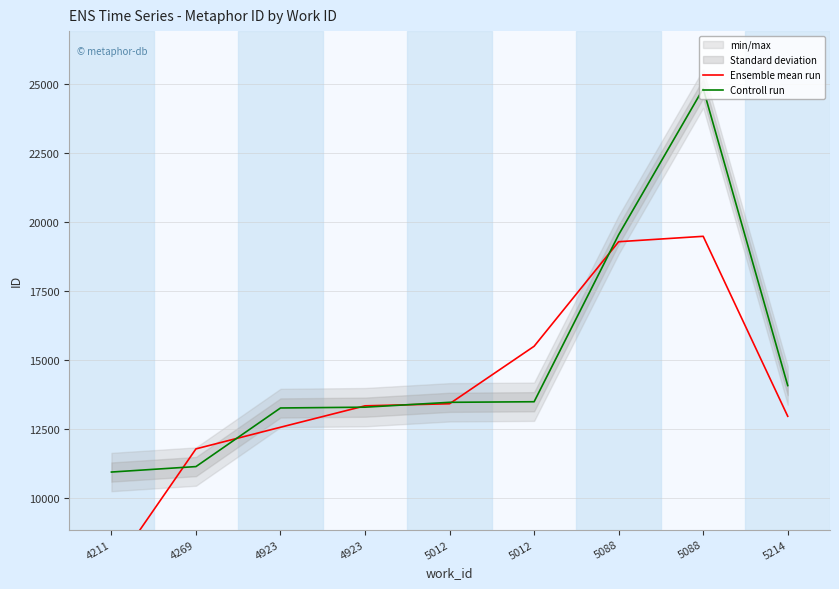

Rank the series by their average value, from lowest to highest.

Ensemble mean run, Controll run